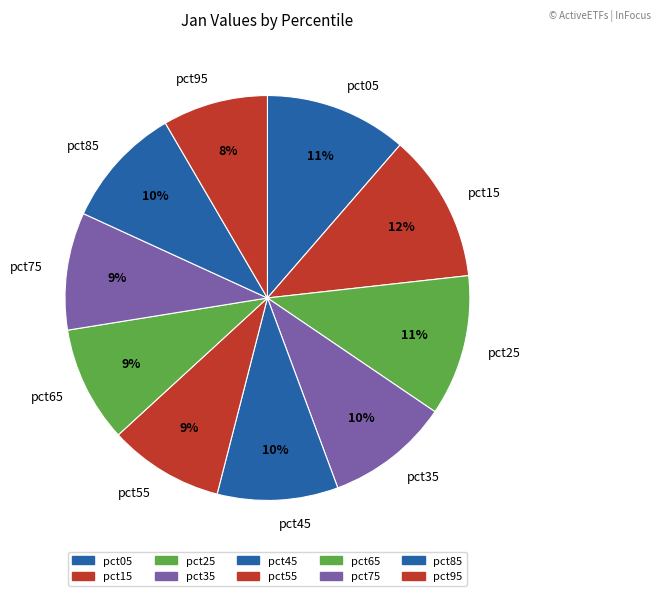

Is the sum of pct45 and pct65 greater than half?

No